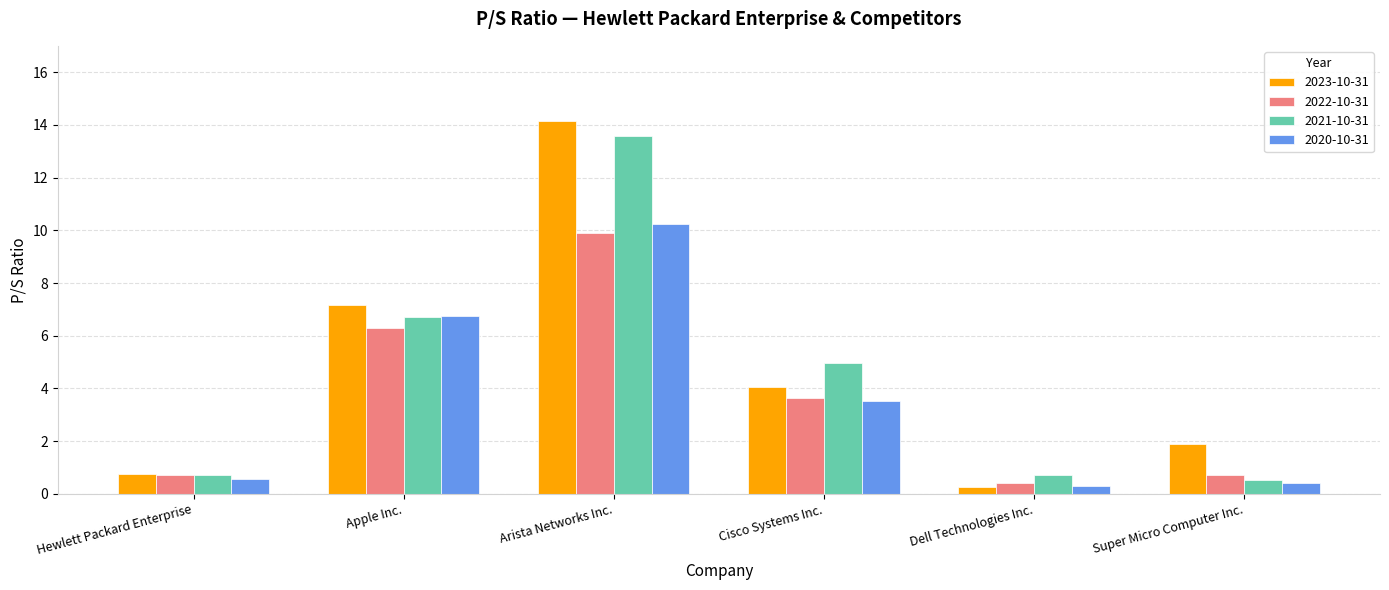

What is the difference between the second highest and minimum values in the 2020-10-31 series?

6.4